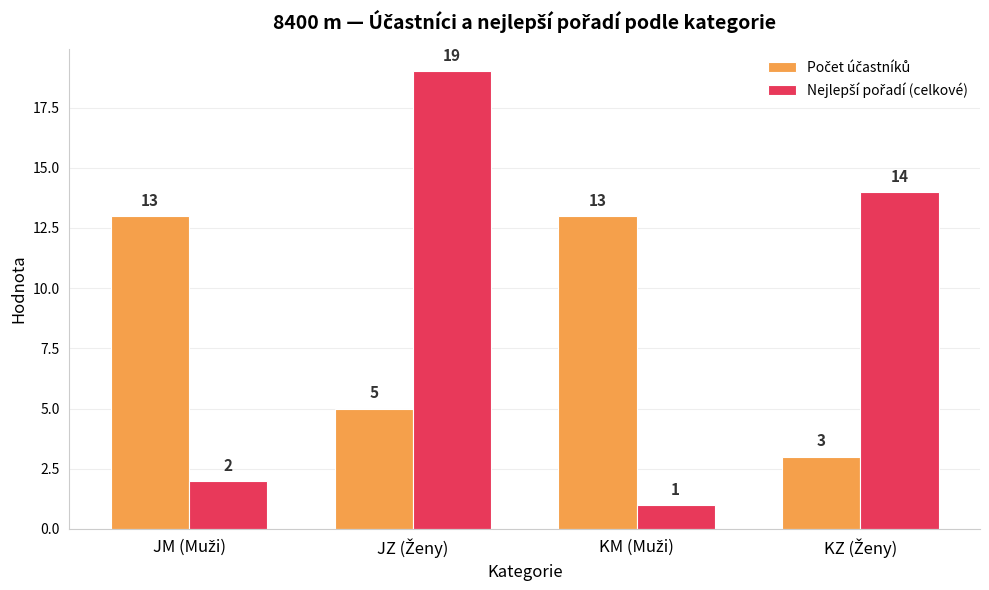

What is the greatest value displayed?

19